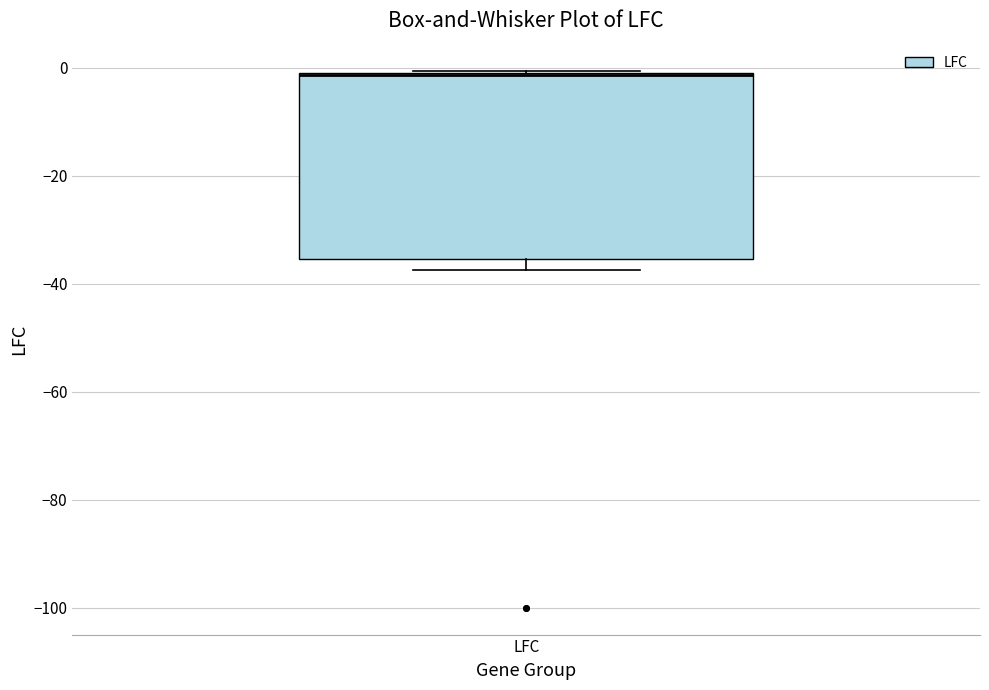

Transcribe this box plot: give where the median line is, the range the box spans, and where the two whiskers end, as read against the y-axis. The values are not printed on the chart, so give them approximately, as read against the axis.

median -2 (drawn on the box's upper edge), box -36 to 0, whiskers -38 to 0